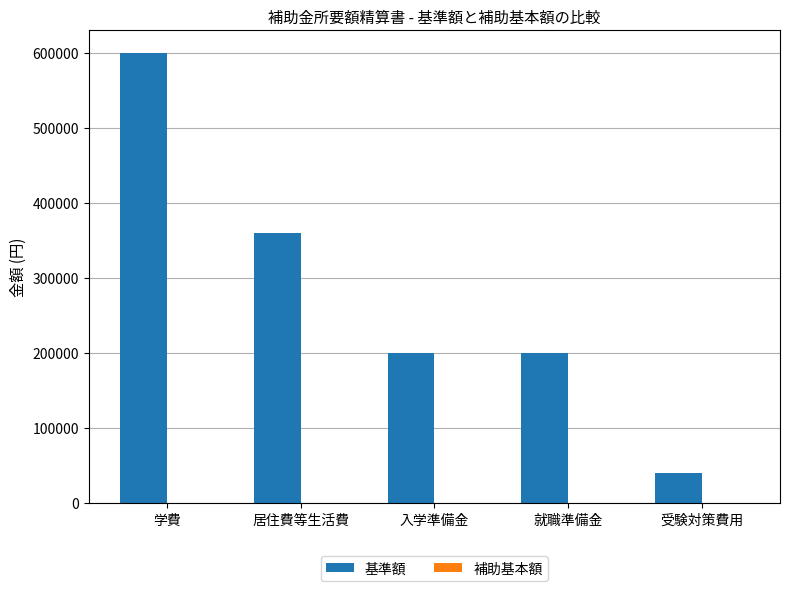

What value does the data have at 居住費等生活費?

360000